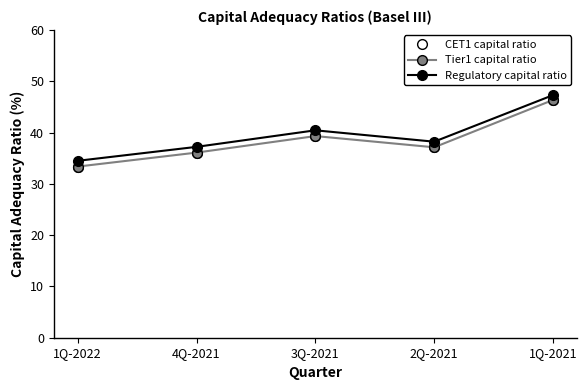

Rank the series by their maximum value, from highest to lowest.

Regulatory capital ratio, CET1 capital ratio, Tier1 capital ratio